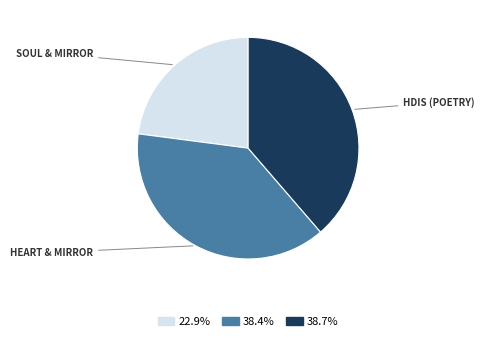

Is there any slice that represents more than half of the pie?

No